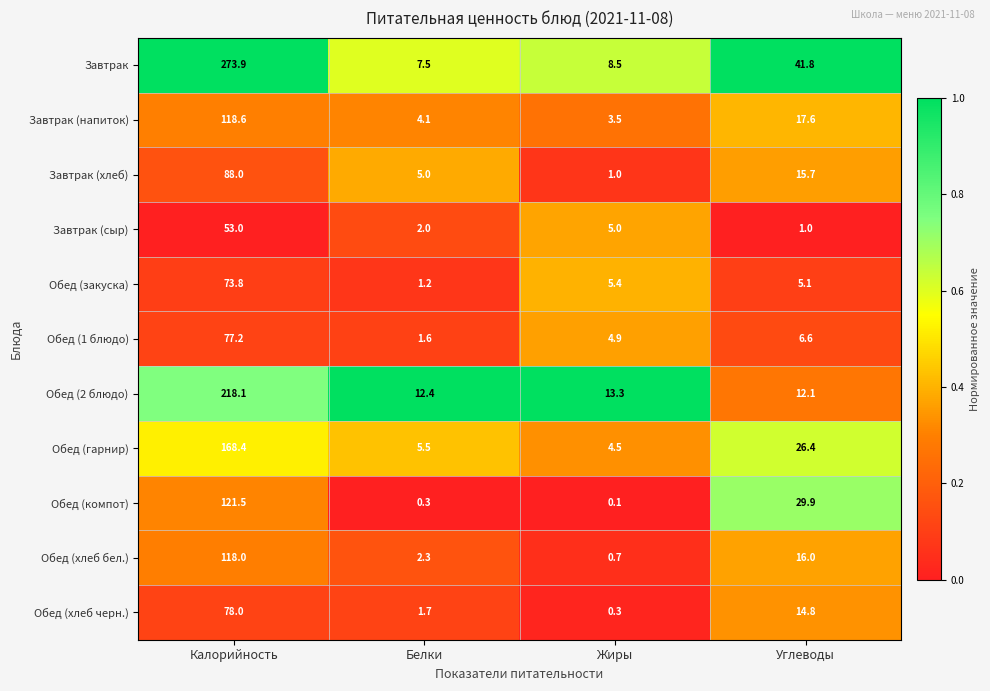

At how many categories does at least one series exceed 0?

4